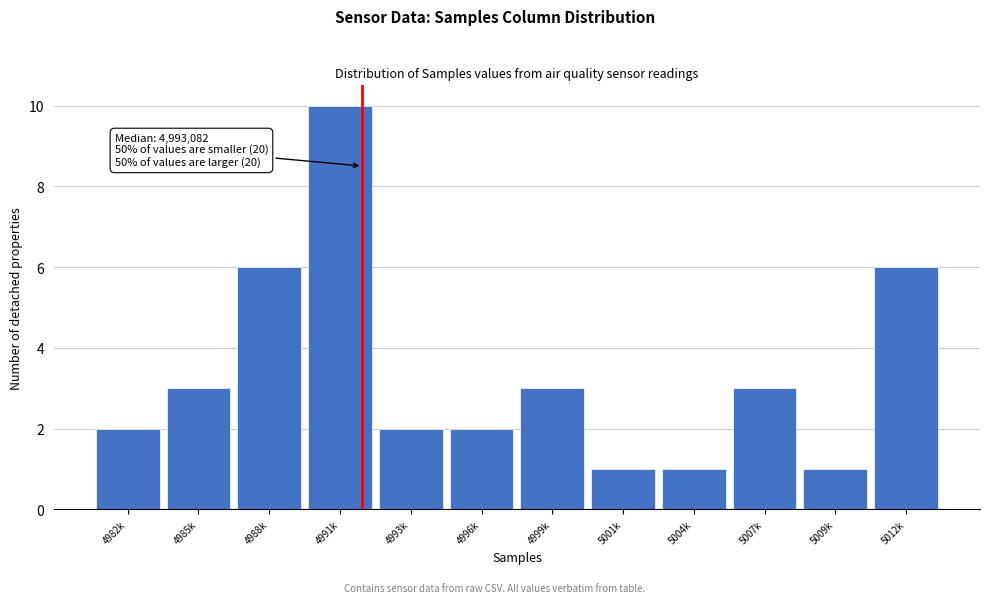

Reading right to left, list all the values displayed in this chart.

6	1	3	1	1	3	2	2	10	6	3	2